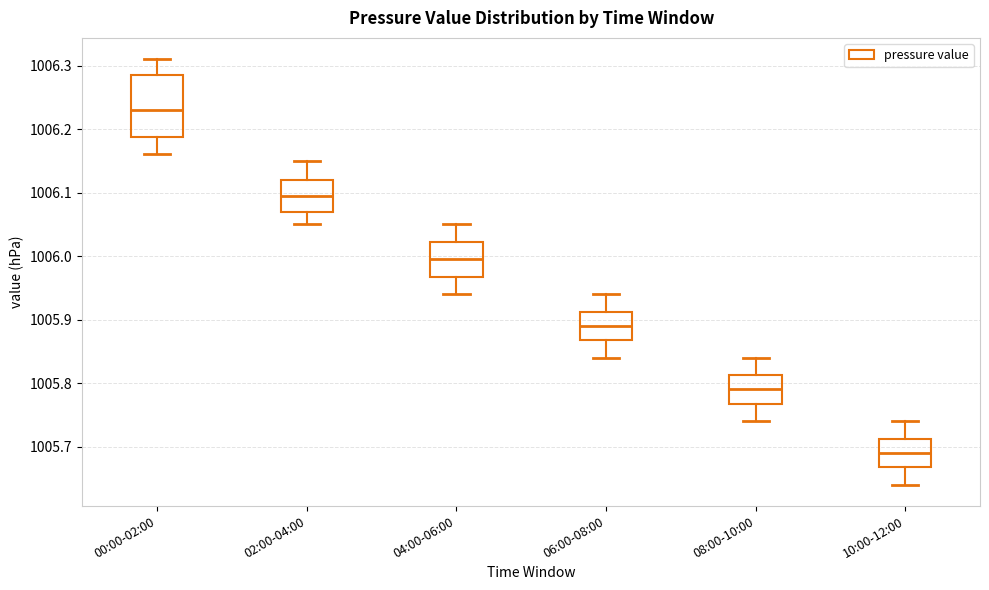

Reading left to right, read every box against the y-axis: the position of its median line, the range the box covers, and the ends of its whiskers. The values are not printed on the chart, so give them approximately, as read against the axis.

00:00-02:00: median 1006.23, box 1006.19 to 1006.29, whiskers 1006.16 to 1006.31
02:00-04:00: median 1006.10, box 1006.07 to 1006.12, whiskers 1006.05 to 1006.15
04:00-06:00: median 1006.00, box 1005.97 to 1006.02, whiskers 1005.94 to 1006.05
06:00-08:00: median 1005.89, box 1005.87 to 1005.91, whiskers 1005.84 to 1005.94
08:00-10:00: median 1005.79, box 1005.77 to 1005.81, whiskers 1005.74 to 1005.84
10:00-12:00: median 1005.69, box 1005.67 to 1005.71, whiskers 1005.64 to 1005.74